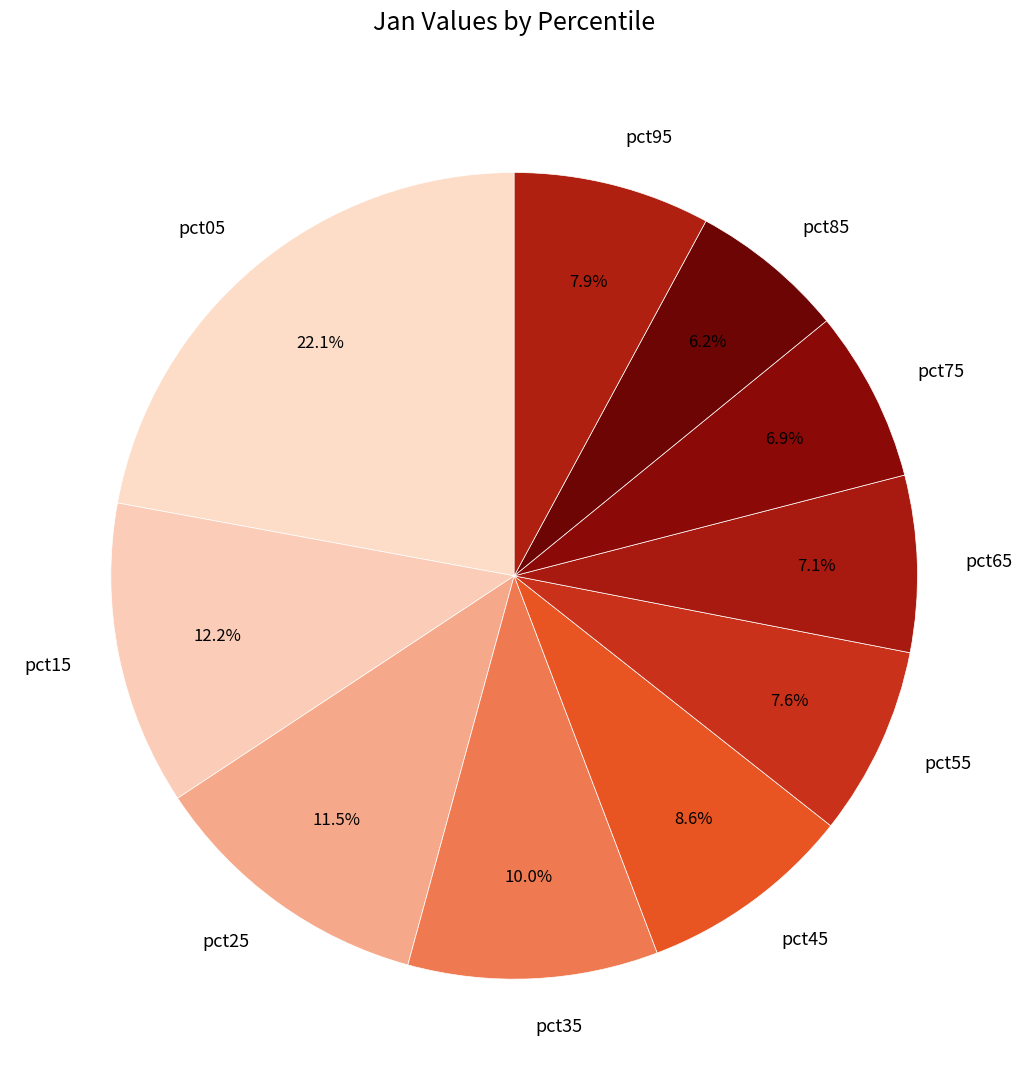

Between pct85 and pct25, which is larger?

pct25